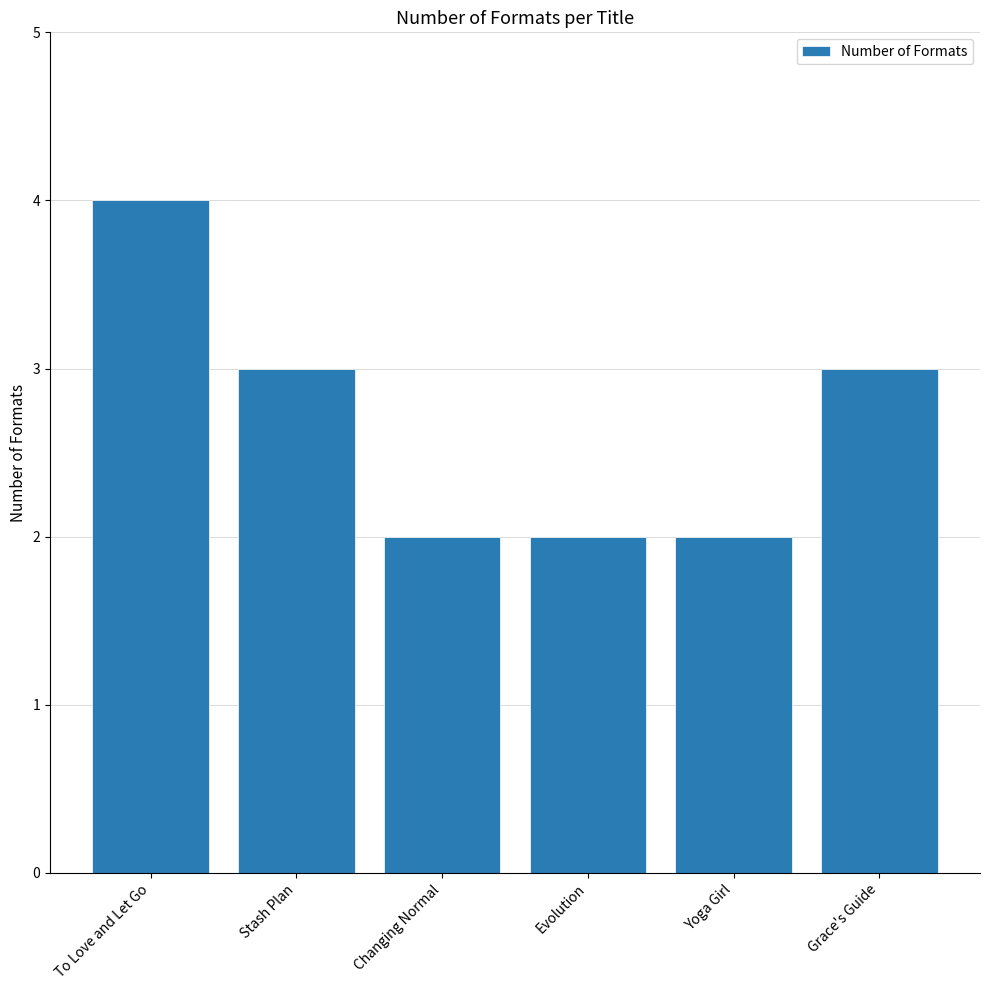

Reading right to left, transcribe all the data shown in this chart.

Grace's Guide=3	Yoga Girl=2	Evolution=2	Changing Normal=2	Stash Plan=3	To Love and Let Go=4